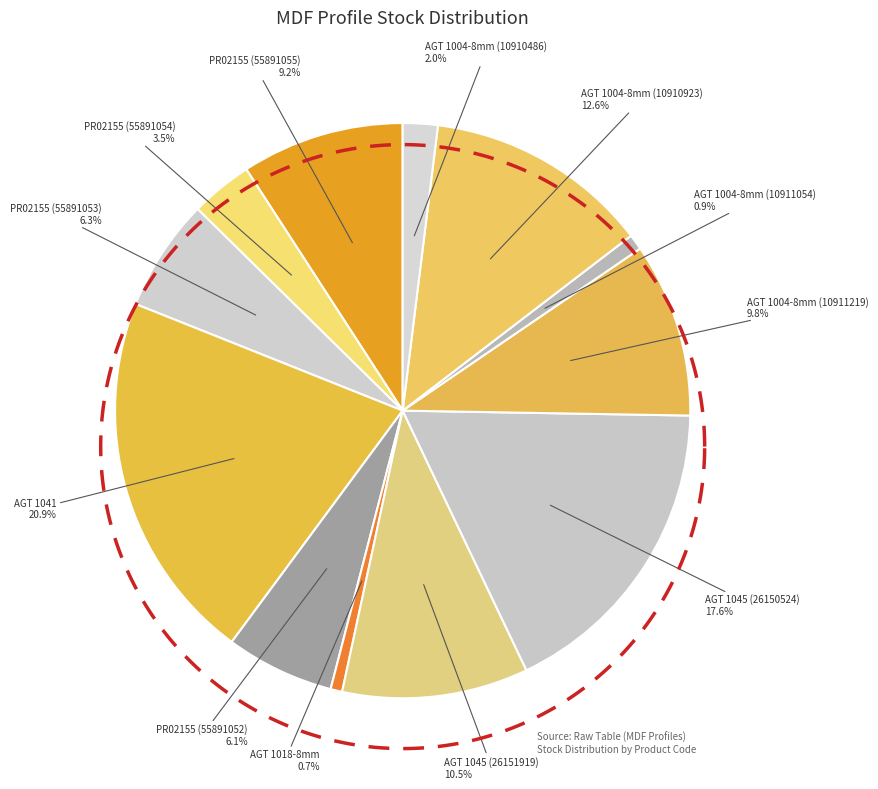

Count the number of slices in the pie.

12